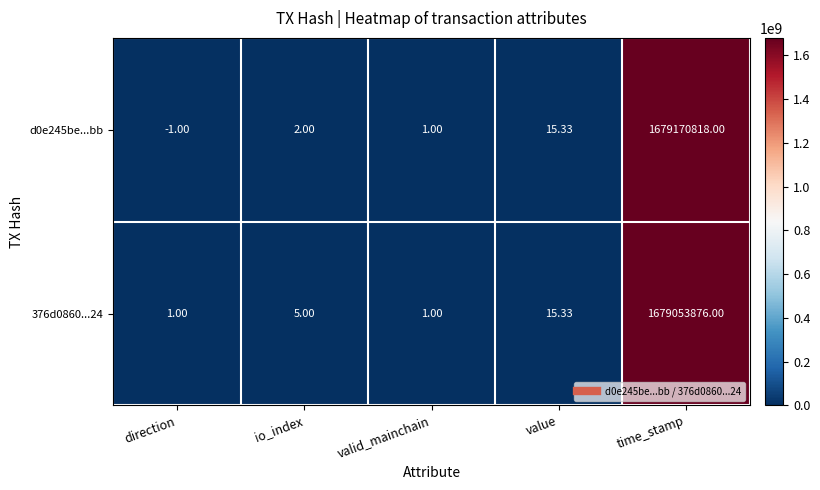

Is the value of 376d0860...24 at io_index greater than the value of d0e245be...bb at io_index?

Yes